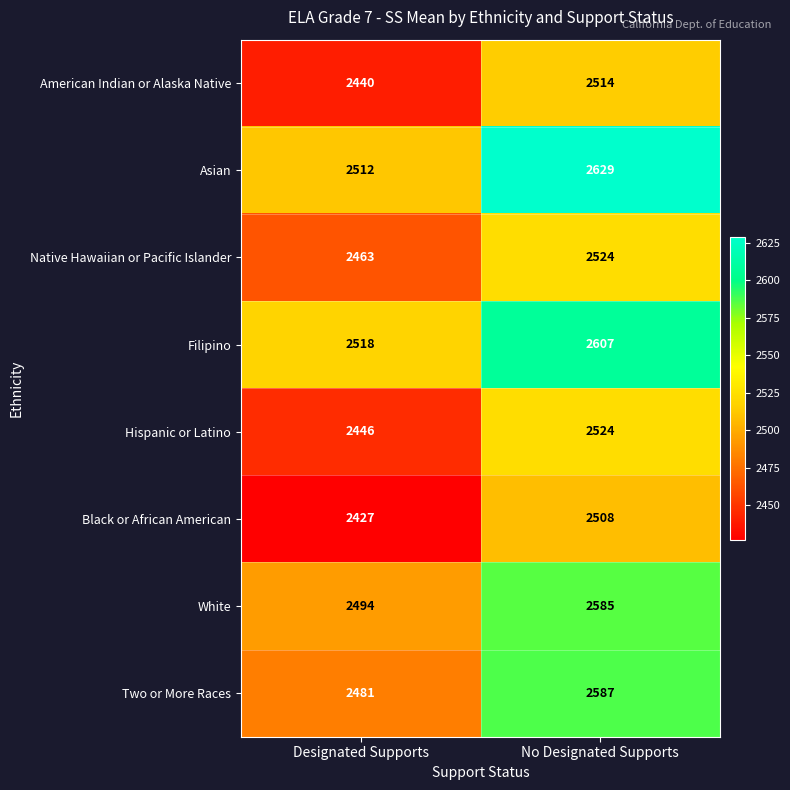

List the labels in order of White value, smallest first.

Designated Supports, No Designated Supports